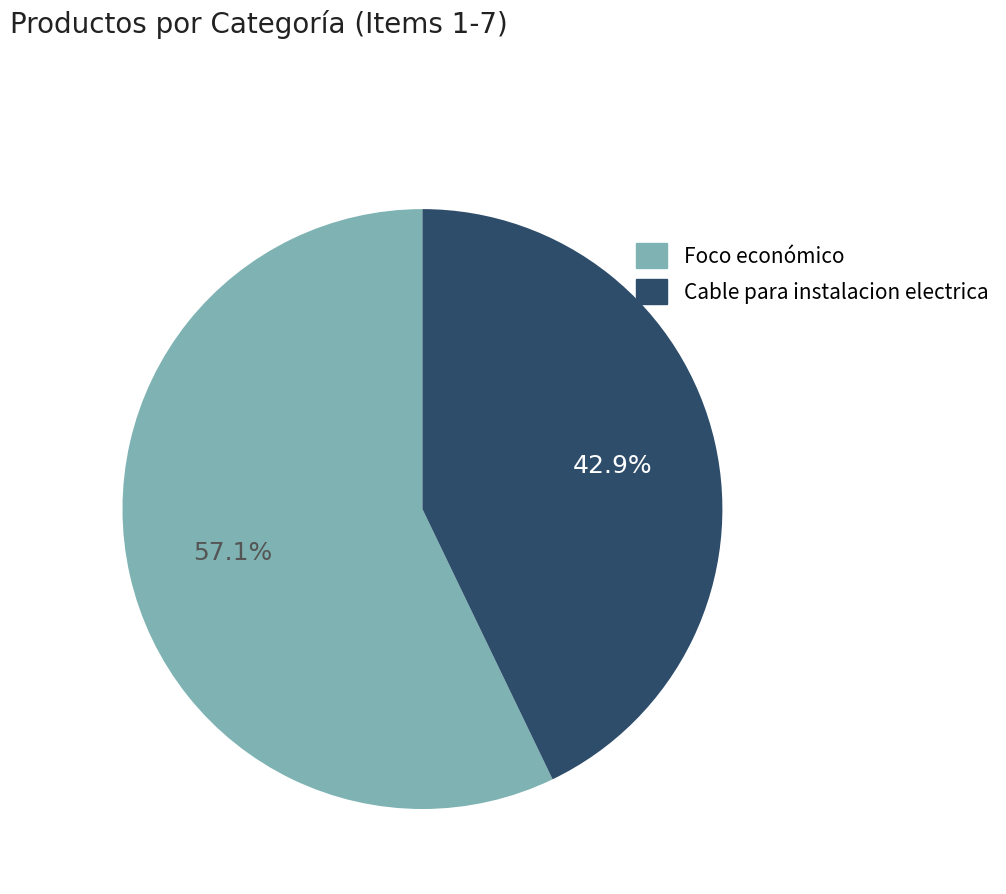

Count the number of slices in the pie.

2